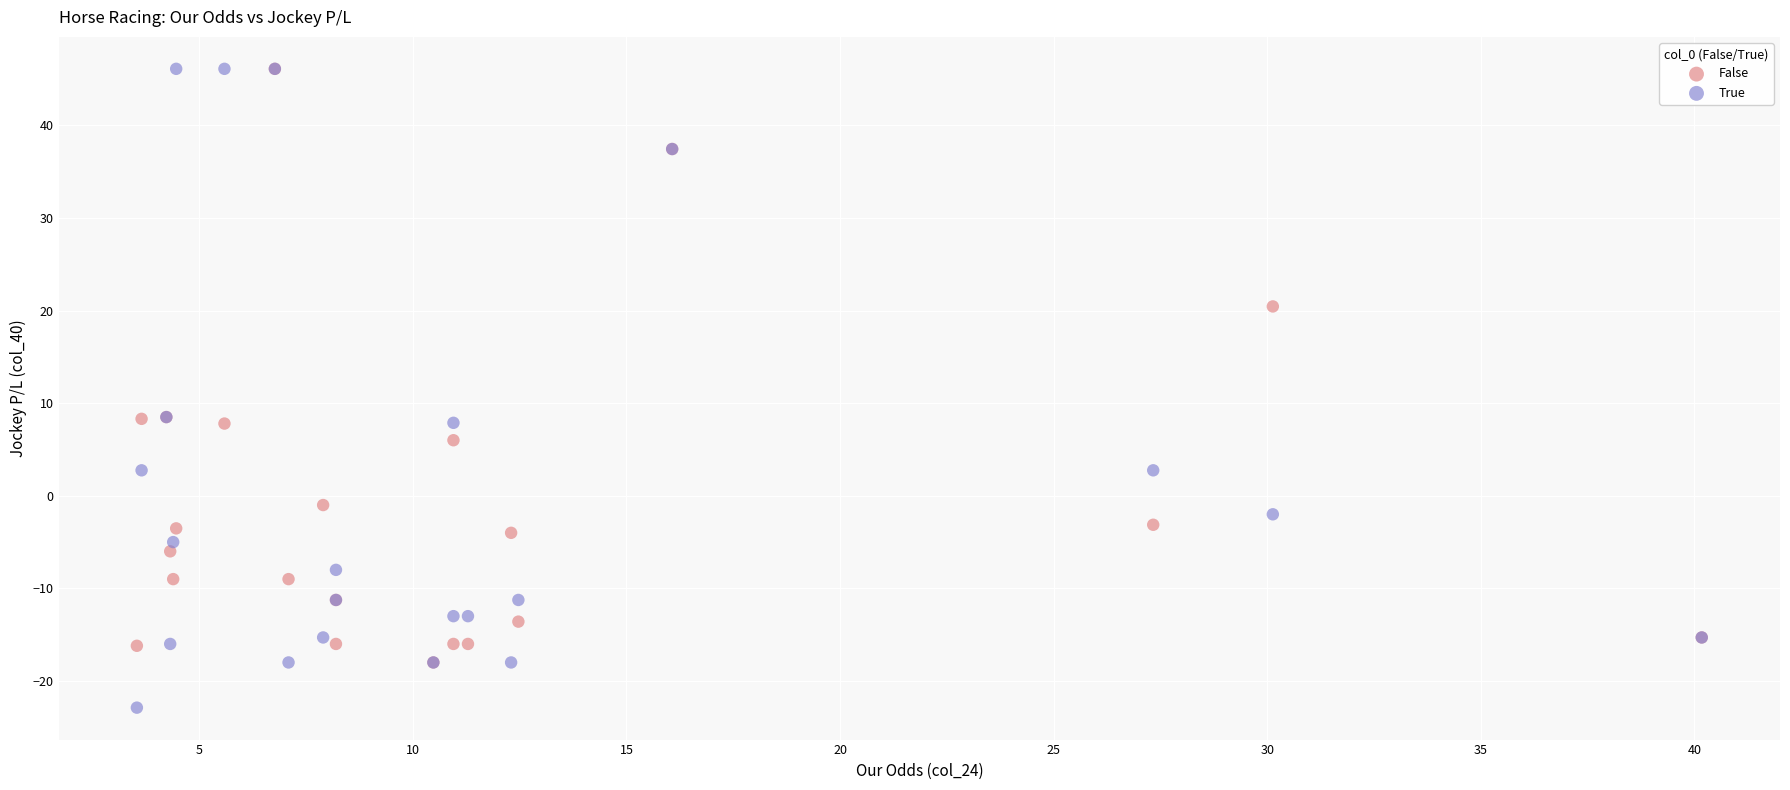

What are all the series names shown in the legend?

False, True